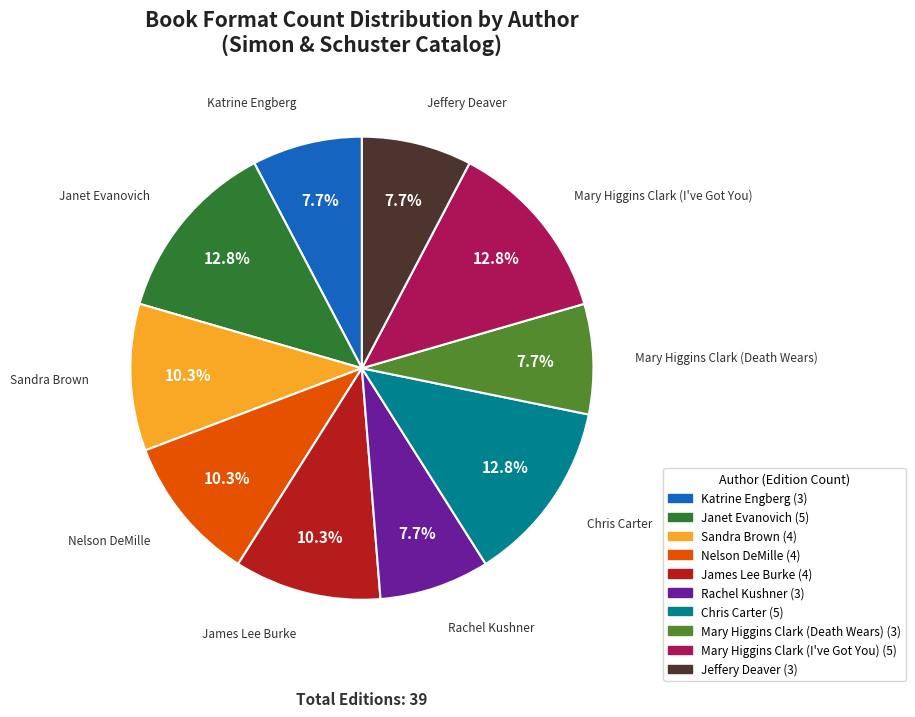

To the nearest percent, what is the combined percentage of Nelson DeMille and James Lee Burke?

21%